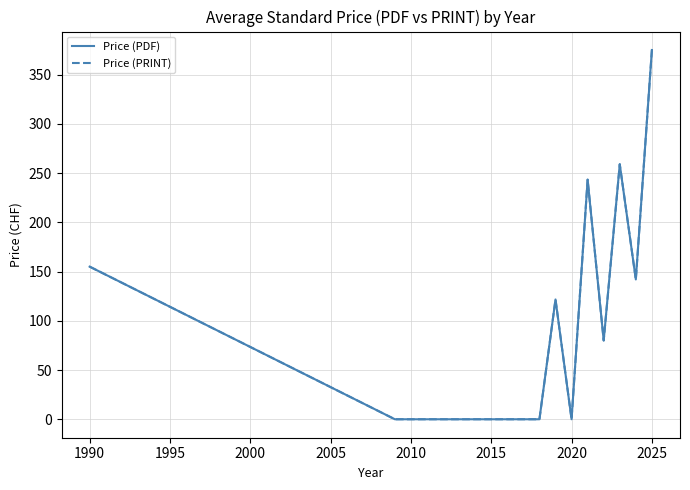

Does the chart have visible grid lines?

Yes